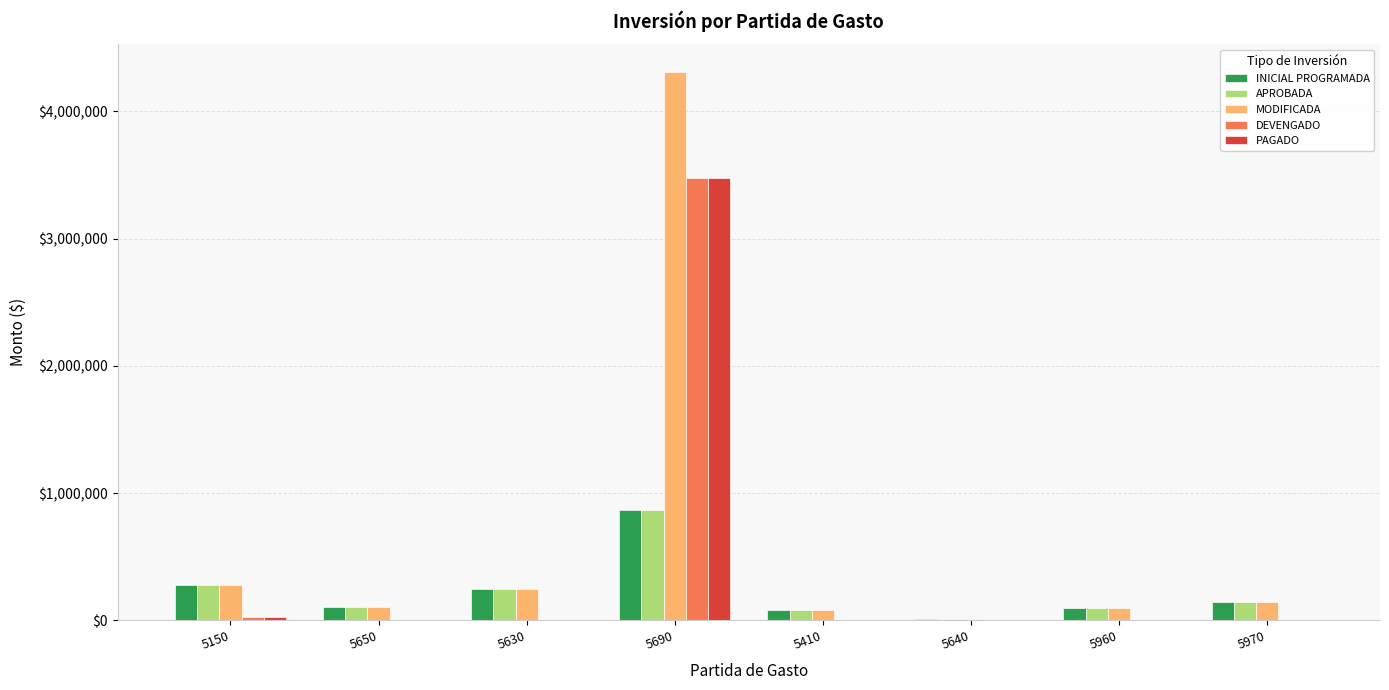

Is the value of DEVENGADO at 5640 greater than the value of APROBADA at 5650?

No